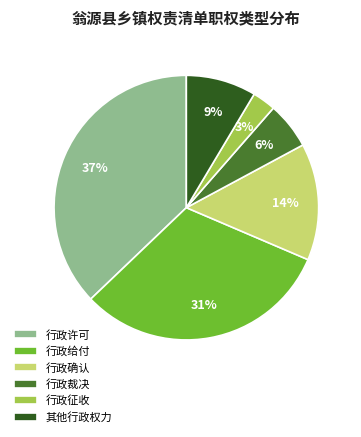

To the nearest percent, what is the combined percentage of 行政征收 and 行政给付?

34%